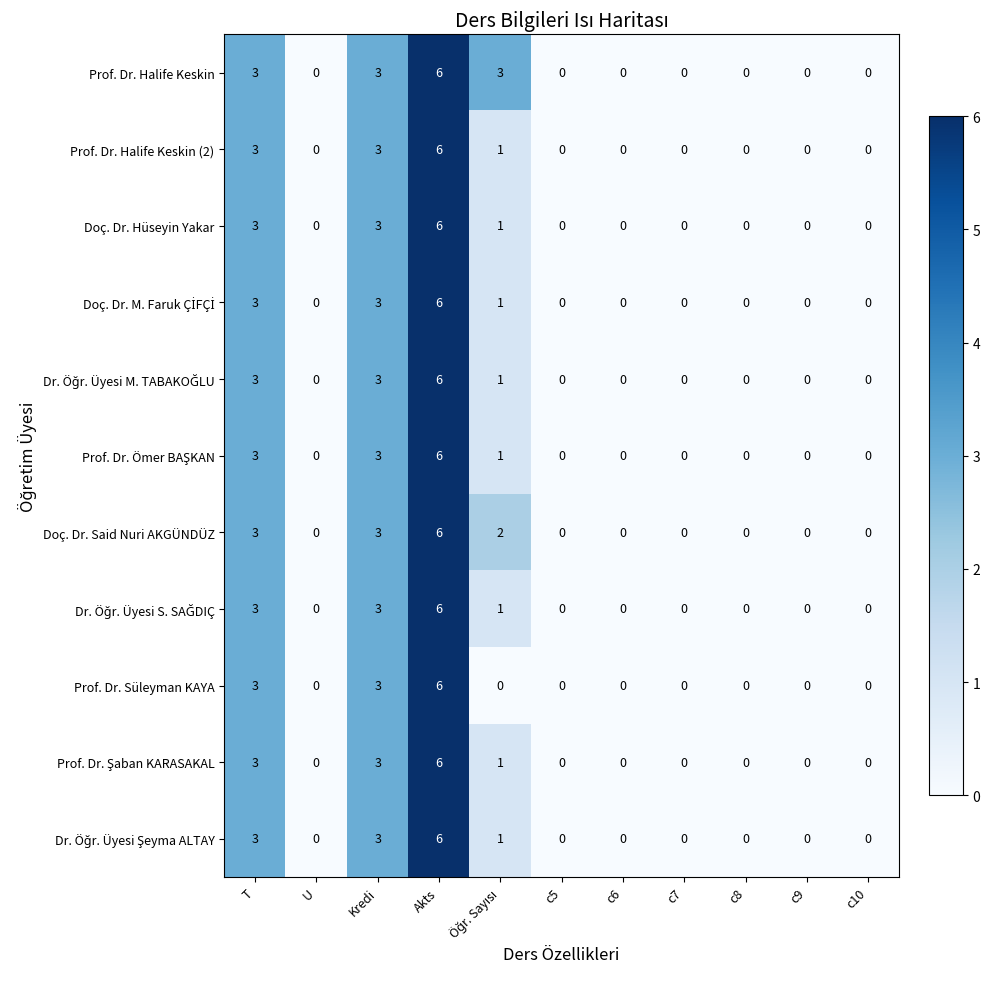

What is the difference between the maximum and second lowest values in the Prof. Dr. Halife Keskin series?

6